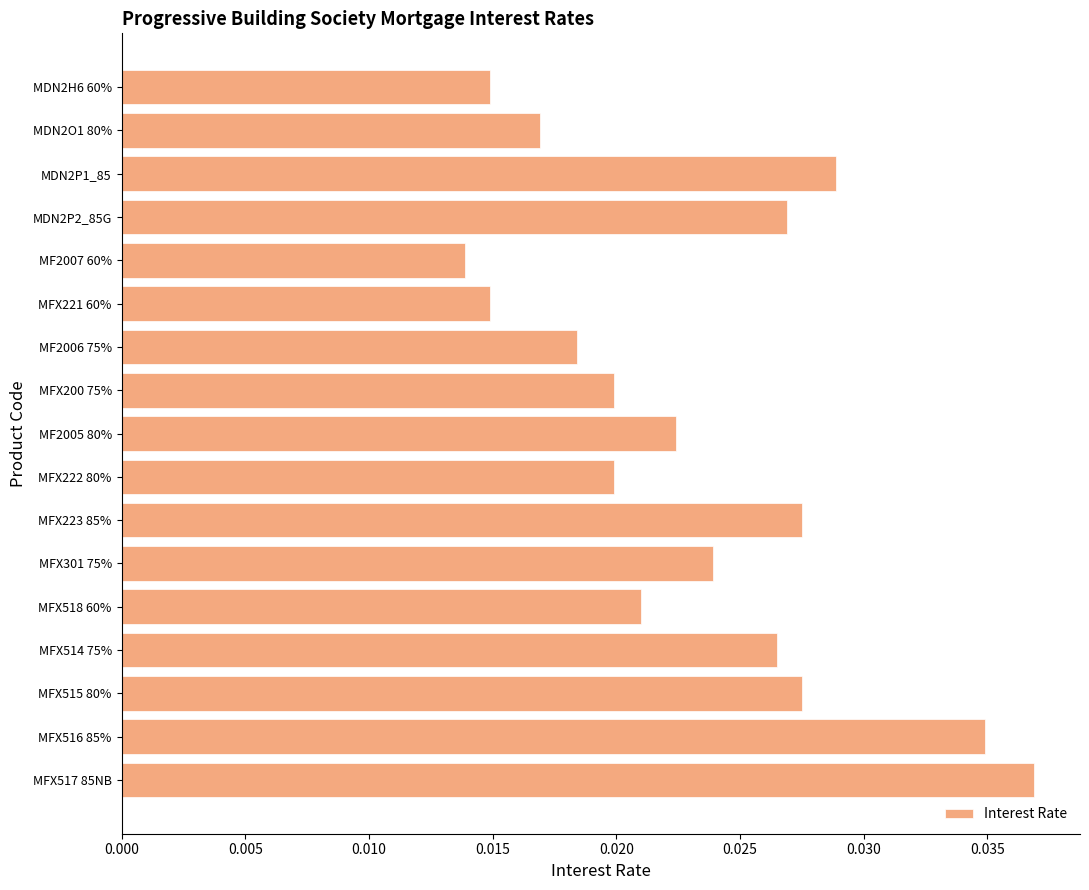

Is it true that the value at MFX517 85NB is 0.1?

False